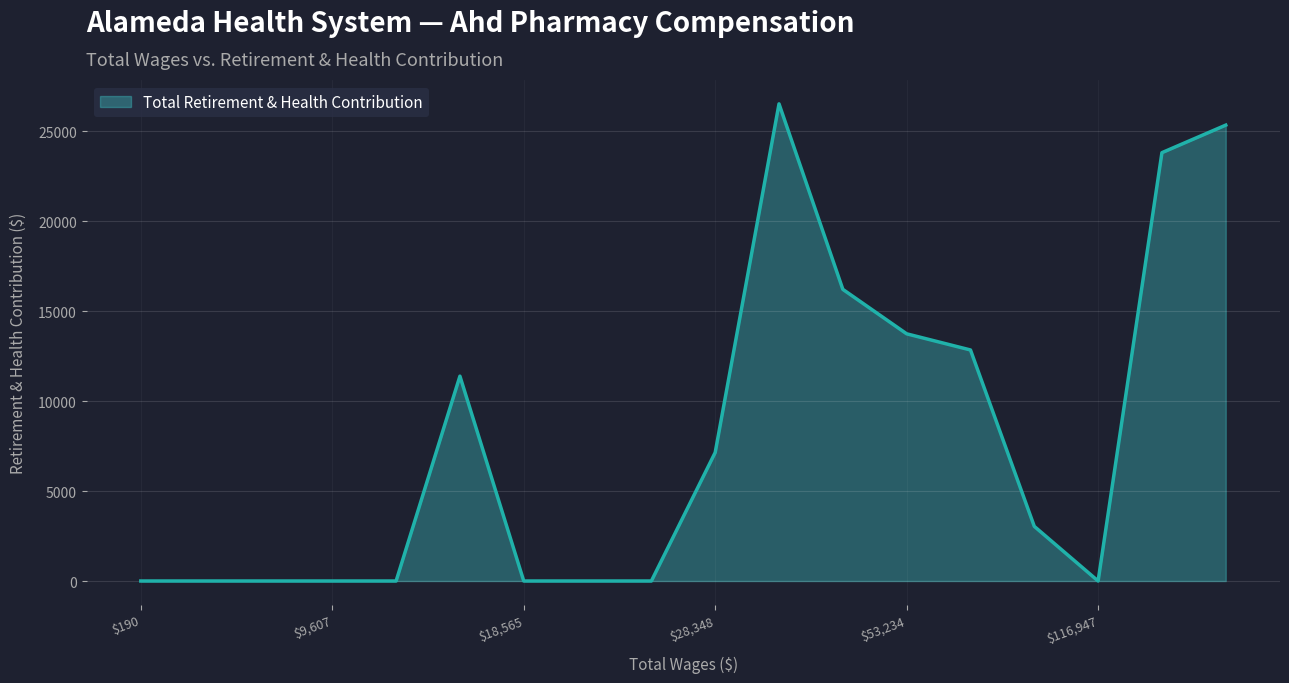

What is the difference between the maximum and minimum values?

26516